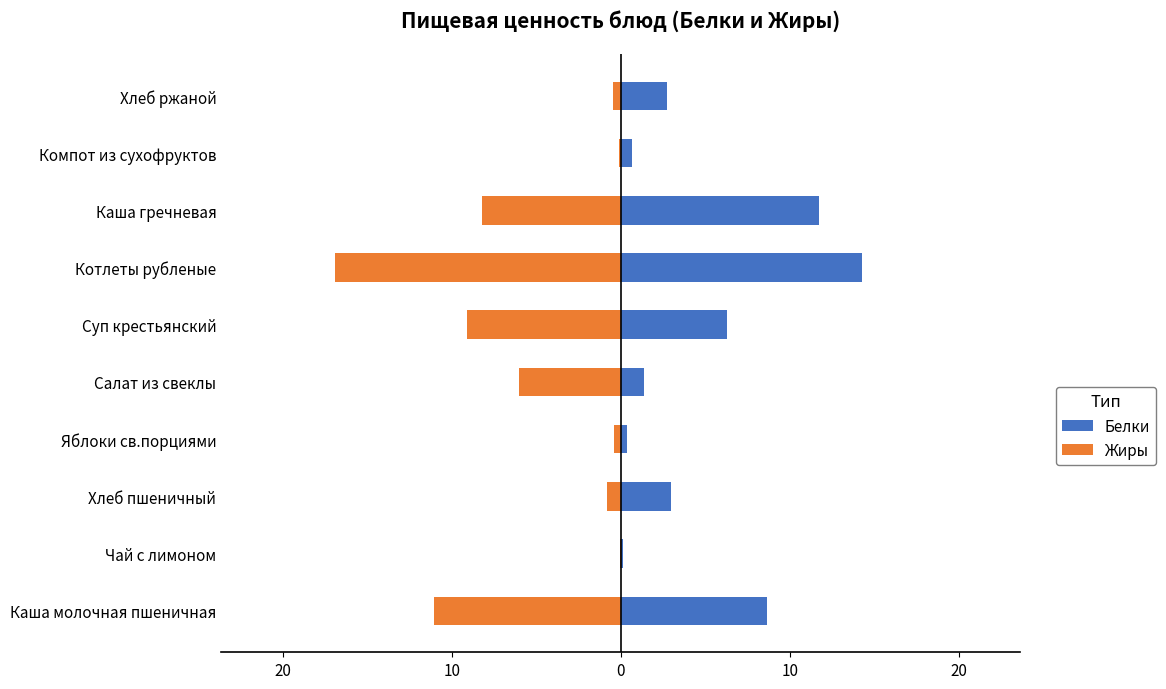

What is the difference between the highest and lowest values at 10?

3.8